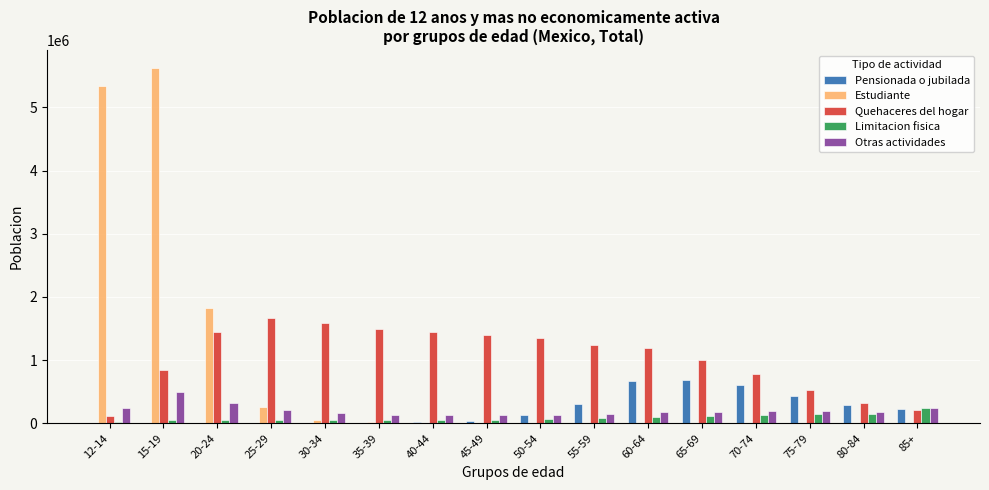

At which label does Estudiante reach its peak?

15-19